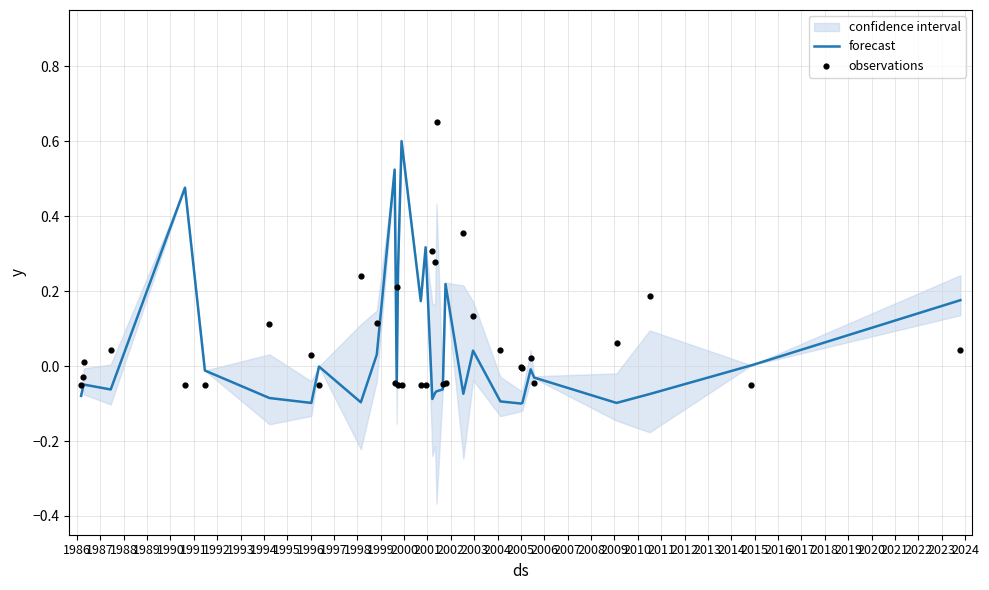

At how many categories does at least one series exceed 0?

25